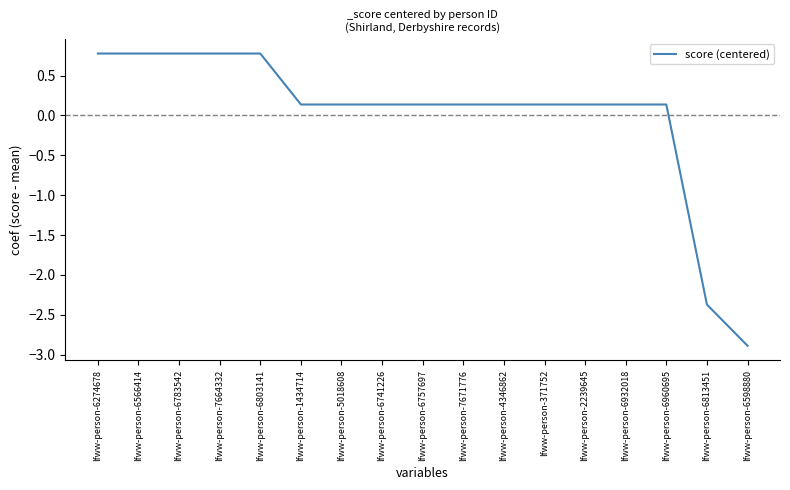

What is the greatest value displayed?

0.8